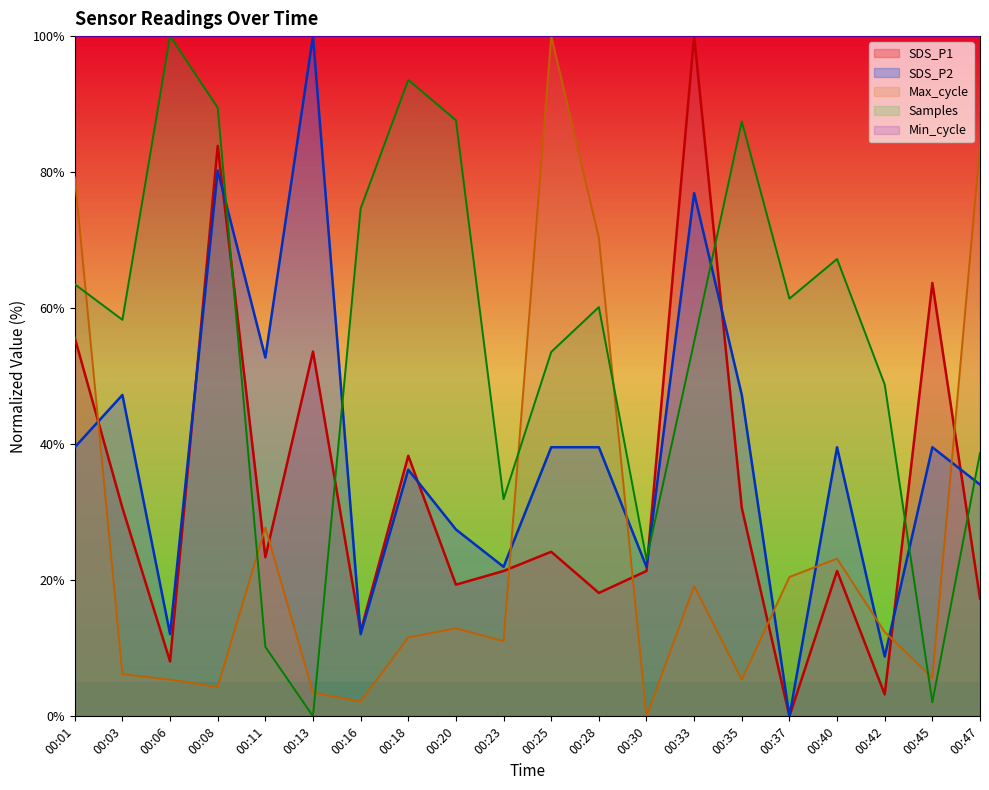

True or false: Max_cycle has a value of 5.4 at 00:06.

True